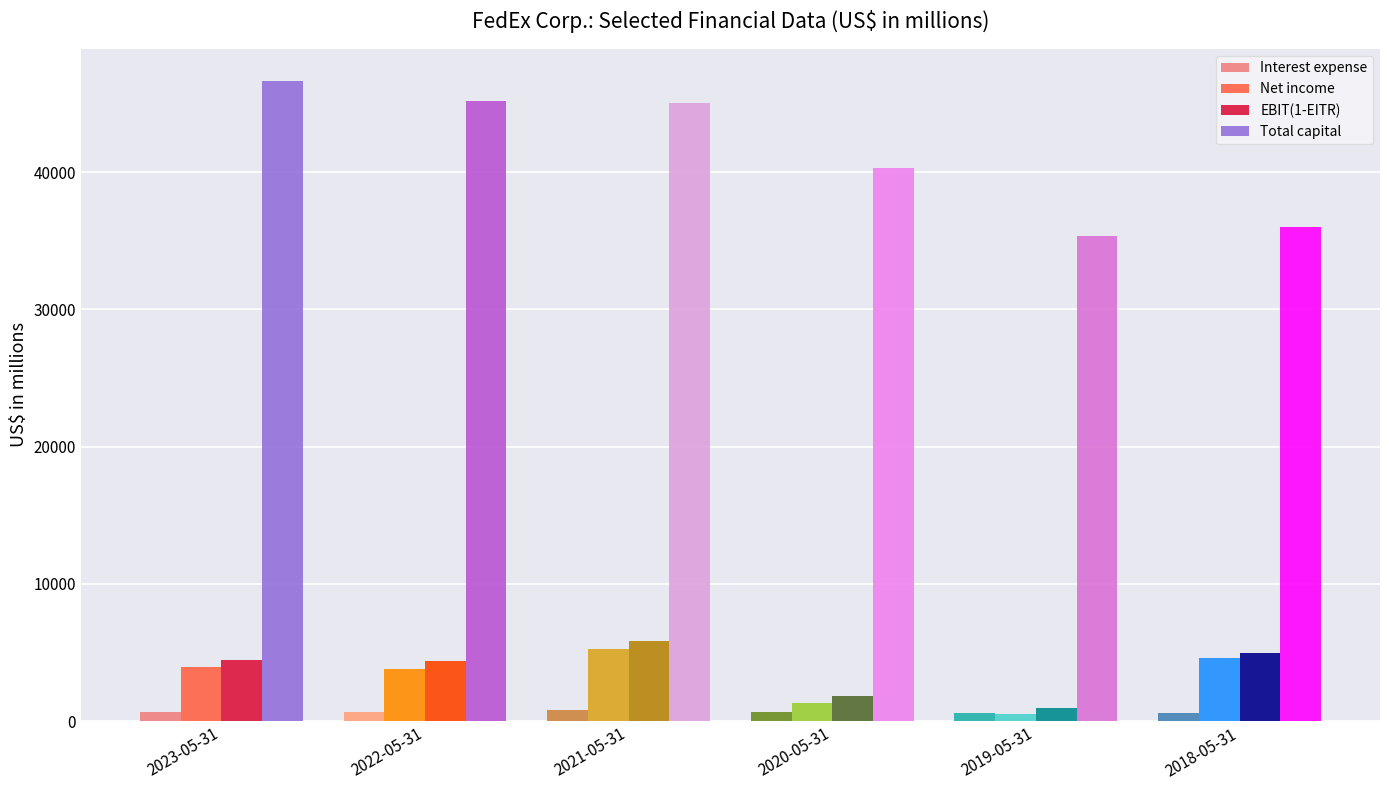

How many series are shown in this chart?

4